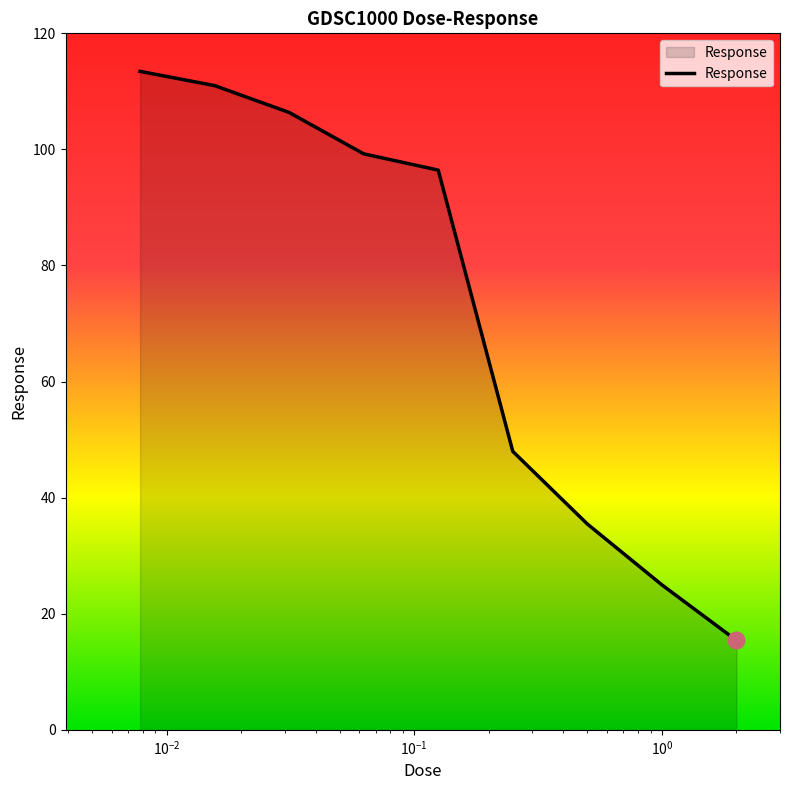

True or false: there are more than 0 points higher than both neighbors.

False